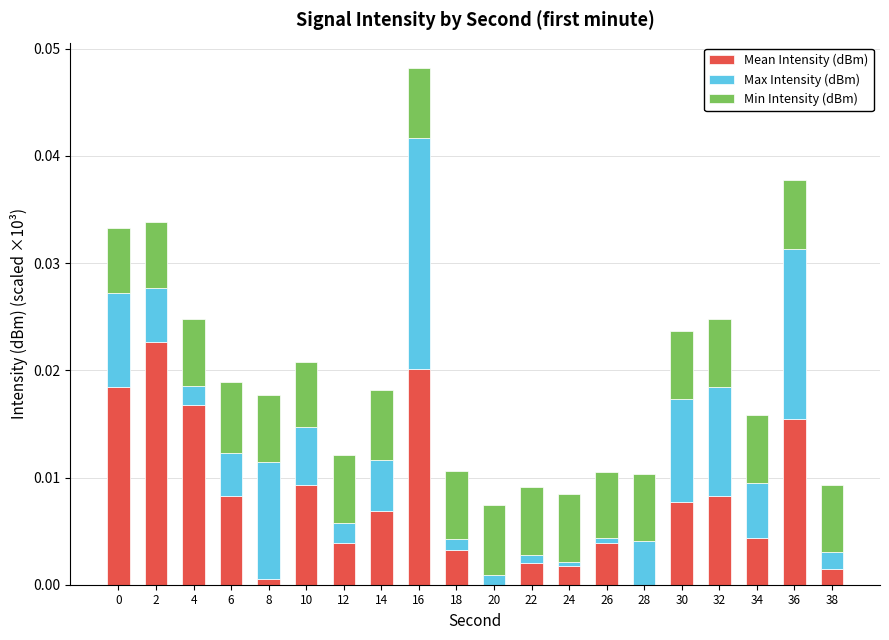

At which category is the sum across all series the highest?

16